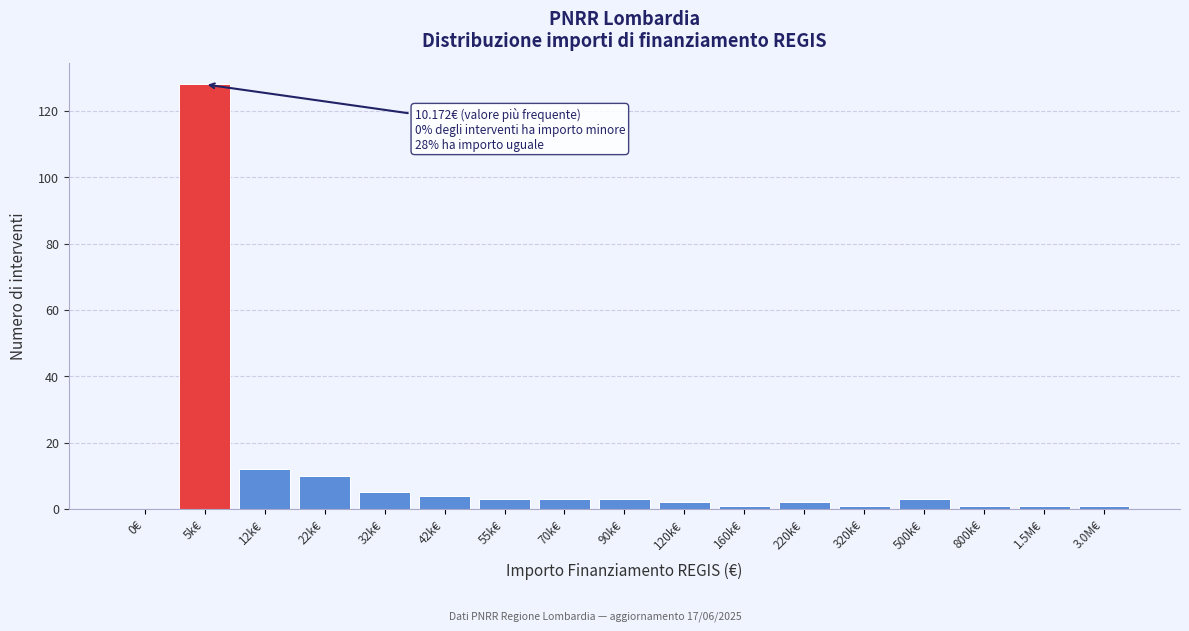

Reading left to right, transcribe all the data shown in this chart.

0€=0	5k€=128	12k€=12	22k€=10	32k€=5	42k€=4	55k€=3	70k€=3	90k€=3	120k€=2	160k€=1	220k€=2	320k€=1	500k€=3	800k€=1	1.5M€=1	3.0M€=1